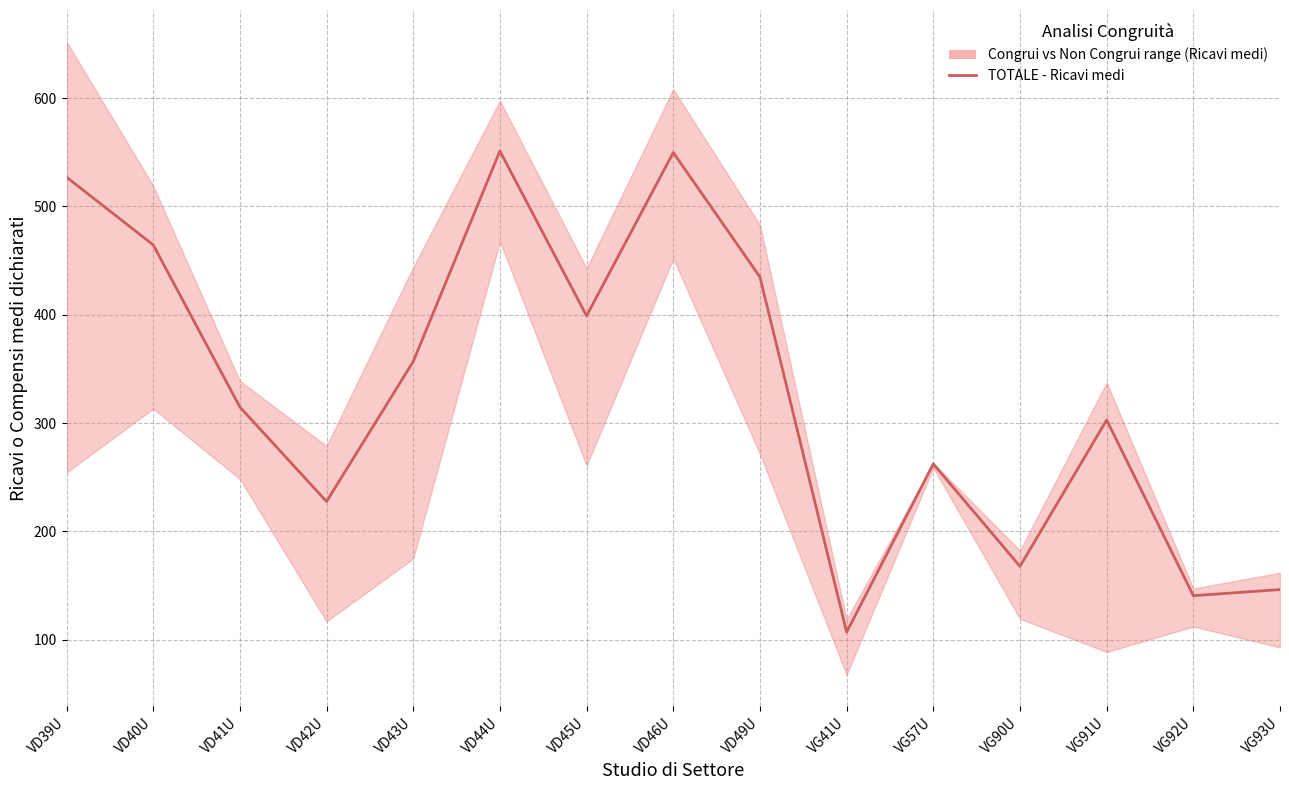

True or false: the data shows 74.0 at VG90U.

False